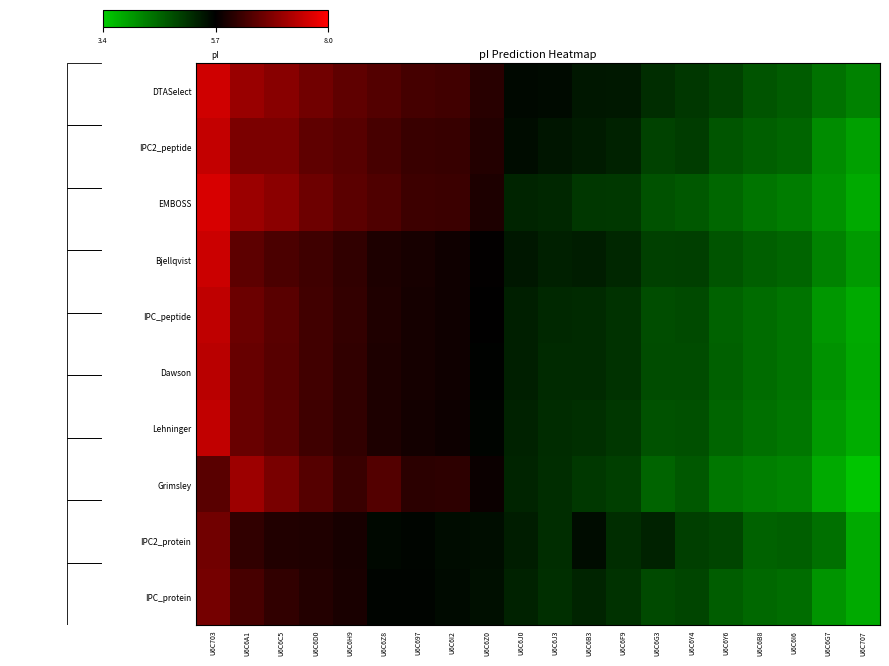

The DTASelect series shows 6.3 at U6C6I2. True or false?

True